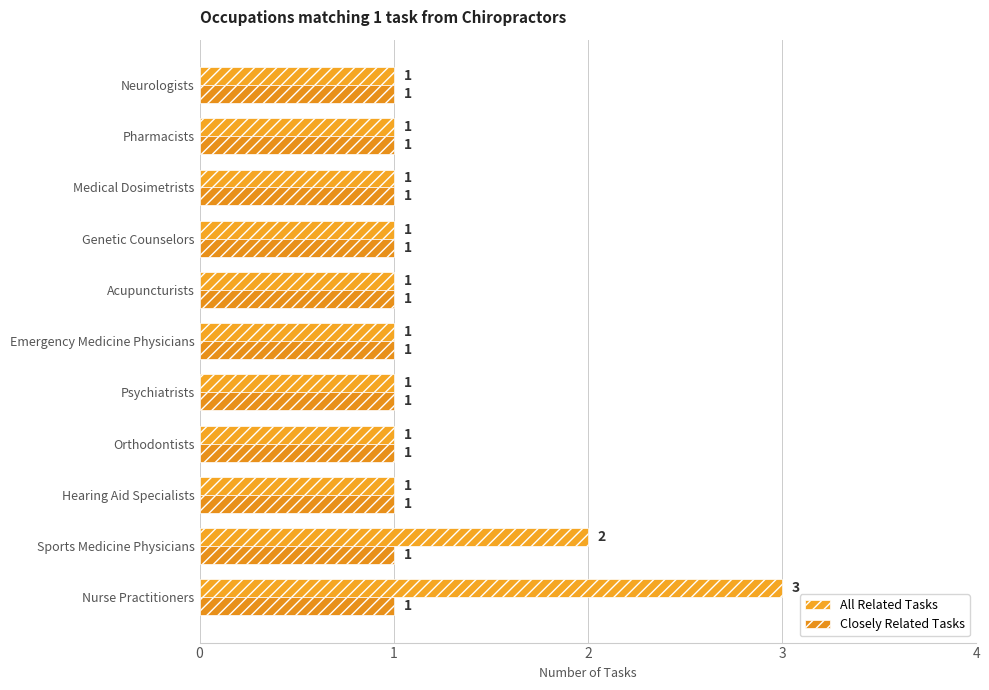

Rank the series by their maximum value, from lowest to highest.

Closely Related Tasks, All Related Tasks